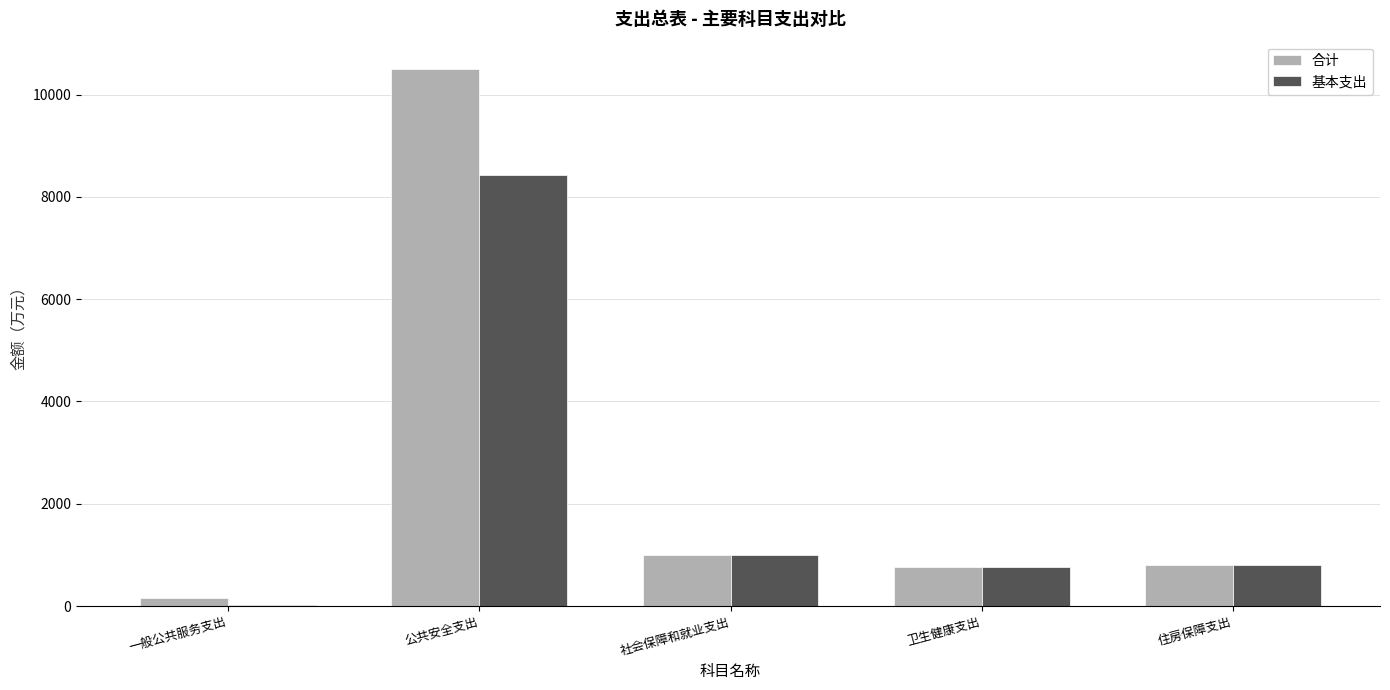

Are the bars horizontal?

No